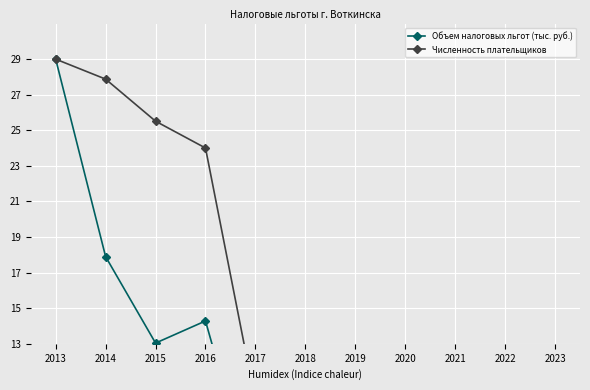

What is the total value across all series at 2014?

45.8